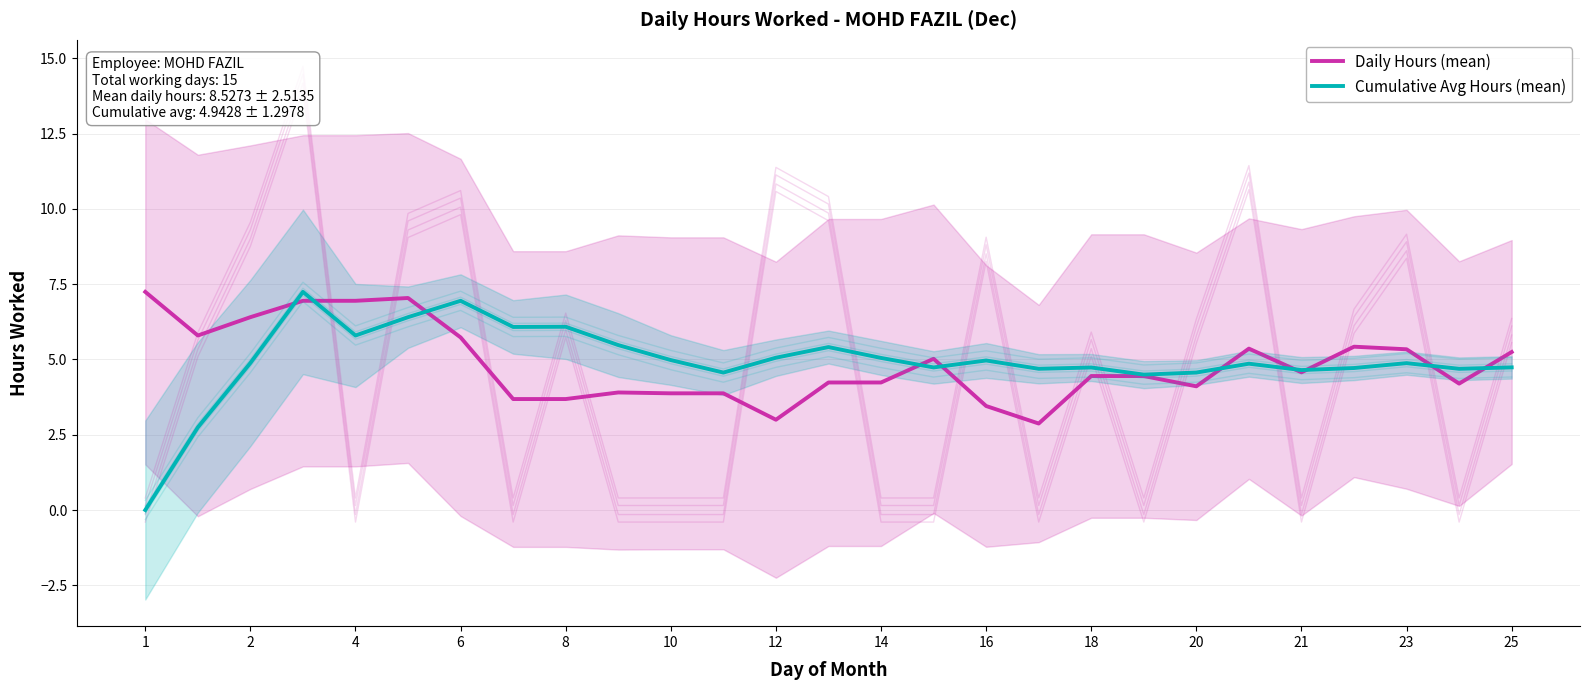

Rank the series by their maximum value, from lowest to highest.

Daily Hours (mean), Cumulative Avg Hours (mean)